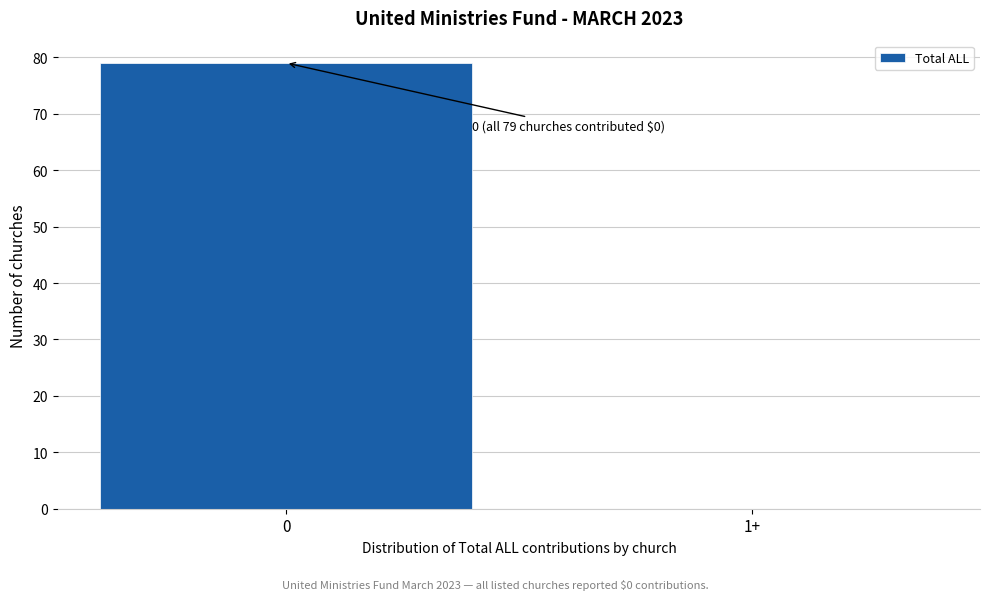

Reading left to right, what are all the values shown in this chart?

0=79	1+=0